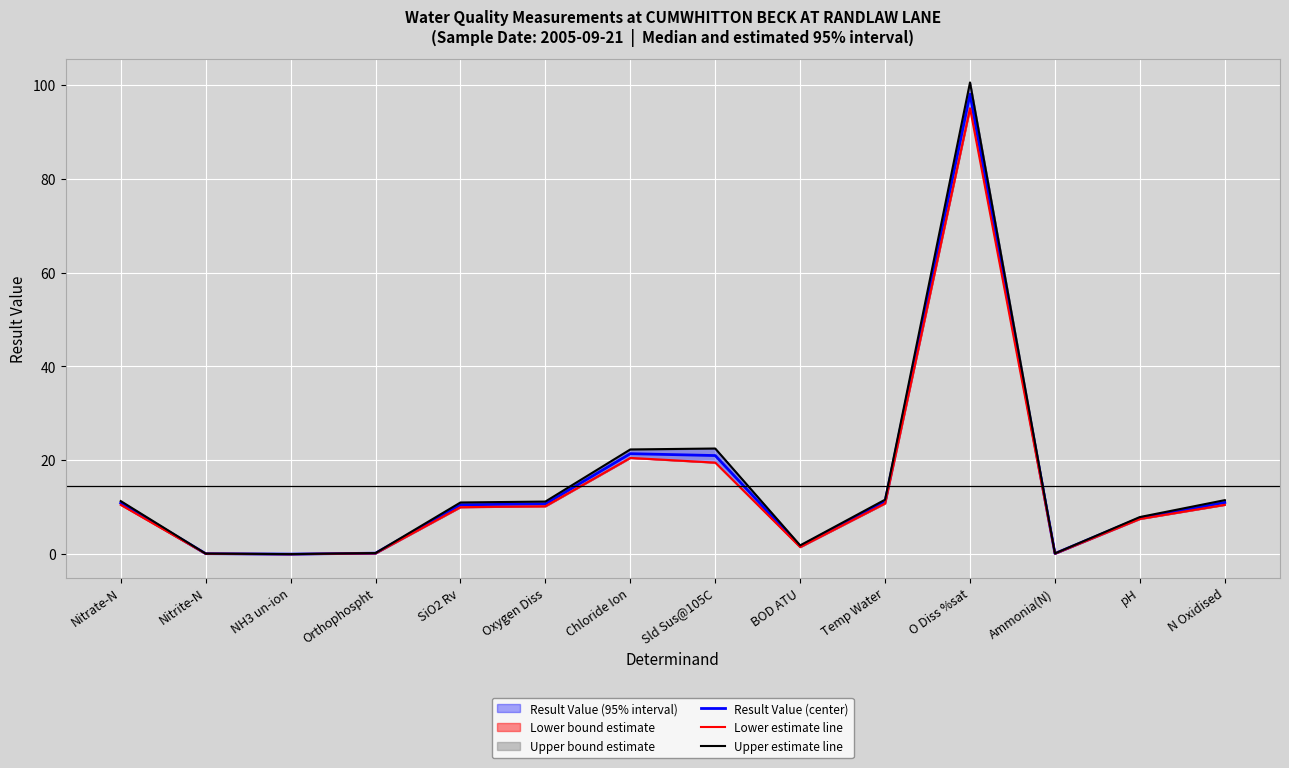

True or false: Upper estimate line and Lower estimate line cross at least once.

False